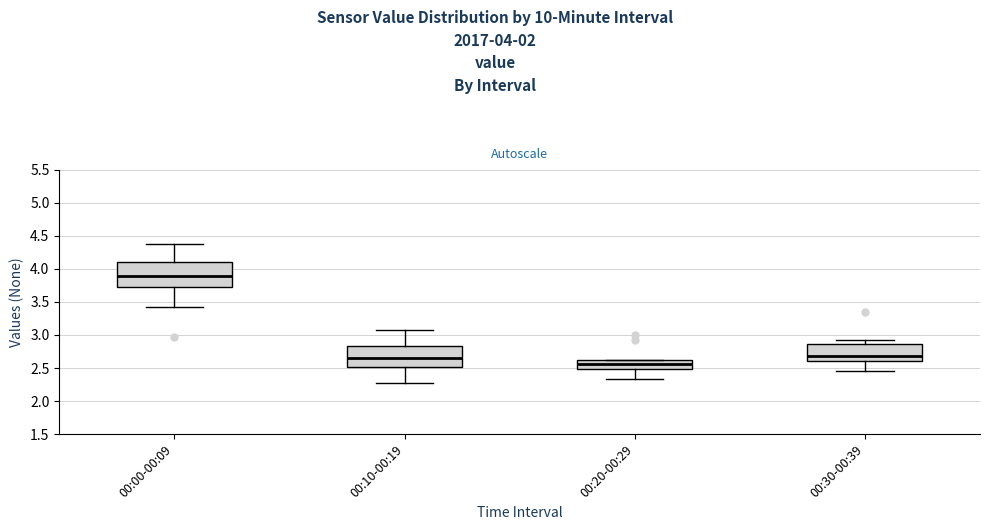

Reading left to right, transcribe this box plot: for each box, give where its median line is, the range the box spans, and where its two whiskers end, as read against the y-axis. The values are not printed on the chart, so give them approximately, as read against the axis.

00:00-00:09: median 3.90, box 3.75 to 4.10, whiskers 3.40 to 4.35
00:10-00:19: median 2.65, box 2.50 to 2.85, whiskers 2.25 to 3.05
00:20-00:29: median 2.55, box 2.50 to 2.60, whiskers 2.35 to 2.60
00:30-00:39: median 2.70, box 2.60 to 2.85, whiskers 2.45 to 2.90